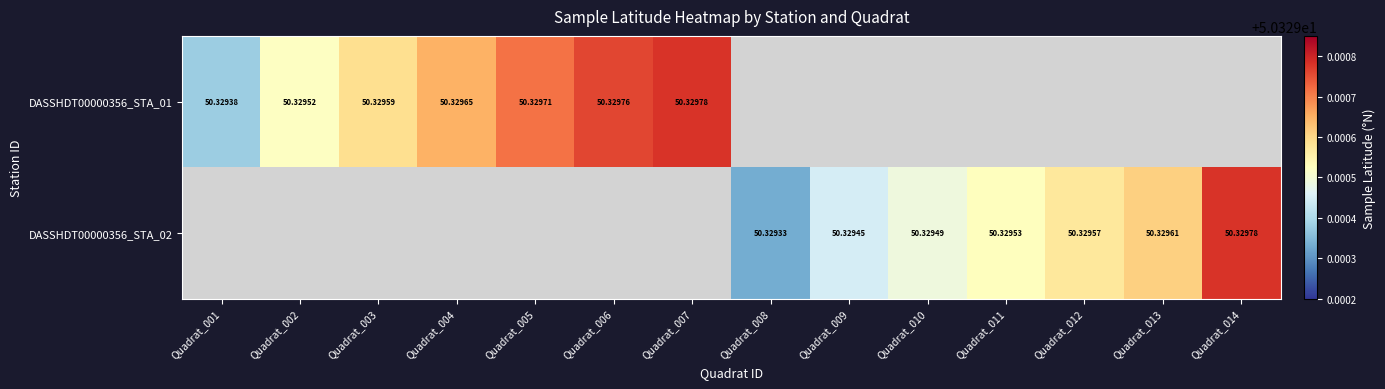

What is the maximum value shown in the chart?

50.3